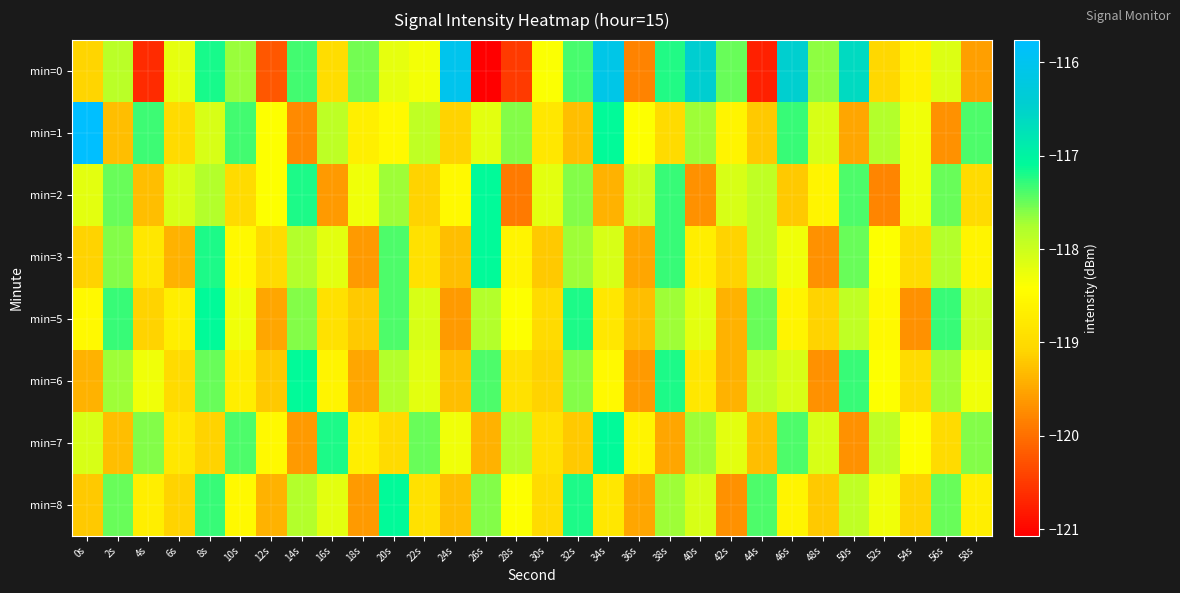

Reading left to right, transcribe all the data shown in this chart.

min=0: 0s=-119.1	2s=-117.9	4s=-120.6	6s=-118.2	8s=-117.2	10s=-117.7	12s=-120.2	14s=-117.4	16s=-119.0	18s=-117.5	20s=-118.2	22s=-118.3	24s=-116.0	26s=-121.1	28s=-120.5	30s=-118.4	32s=-117.4	34s=-116.1	36s=-119.8	38s=-117.2	40s=-116.4	42s=-117.5	44s=-120.7	46s=-116.5	48s=-117.6	50s=-116.6	52s=-119.0	54s=-118.6	56s=-118.1	58s=-119.6
min=1: 0s=-115.8	2s=-119.3	4s=-117.3	6s=-119.0	8s=-118.1	10s=-117.4	12s=-118.4	14s=-119.8	16s=-117.9	18s=-118.7	20s=-118.5	22s=-117.9	24s=-119.1	26s=-118.2	28s=-117.6	30s=-118.8	32s=-119.3	34s=-117.1	36s=-118.4	38s=-119.0	40s=-117.7	42s=-118.6	44s=-119.2	46s=-117.3	48s=-118.1	50s=-119.5	52s=-117.8	54s=-118.3	56s=-119.7	58s=-117.4
min=2: 0s=-118.2	2s=-117.5	4s=-119.3	6s=-118.1	8s=-117.8	10s=-119.0	12s=-118.4	14s=-117.2	16s=-119.6	18s=-118.3	20s=-117.7	22s=-119.1	24s=-118.5	26s=-117.1	28s=-119.9	30s=-118.2	32s=-117.6	34s=-119.4	36s=-118.0	38s=-117.3	40s=-119.7	42s=-118.1	44s=-117.9	46s=-119.2	48s=-118.6	50s=-117.4	52s=-119.8	54s=-118.3	56s=-117.5	58s=-119.0
min=3: 0s=-119.1	2s=-117.6	4s=-118.8	6s=-119.4	8s=-117.2	10s=-118.5	12s=-119.0	14s=-117.8	16s=-118.2	18s=-119.6	20s=-117.4	22s=-118.9	24s=-119.3	26s=-117.1	28s=-118.6	30s=-119.2	32s=-117.7	34s=-118.1	36s=-119.5	38s=-117.3	40s=-118.7	42s=-119.1	44s=-117.9	46s=-118.3	48s=-119.7	50s=-117.5	52s=-118.4	54s=-119.0	56s=-117.8	58s=-118.6
min=5: 0s=-118.5	2s=-117.3	4s=-119.1	6s=-118.7	8s=-117.1	10s=-118.3	12s=-119.5	14s=-117.6	16s=-118.9	18s=-119.2	20s=-117.4	22s=-118.1	24s=-119.6	26s=-117.8	28s=-118.4	30s=-119.0	32s=-117.2	34s=-118.8	36s=-119.3	38s=-117.7	40s=-118.2	42s=-119.4	44s=-117.5	46s=-118.6	48s=-119.1	50s=-117.9	52s=-118.5	54s=-119.7	56s=-117.3	58s=-118.0
min=6: 0s=-119.4	2s=-117.7	4s=-118.3	6s=-119.0	8s=-117.5	10s=-118.7	12s=-119.2	14s=-117.1	16s=-118.6	18s=-119.5	20s=-117.8	22s=-118.2	24s=-119.3	26s=-117.4	28s=-118.9	30s=-119.1	32s=-117.6	34s=-118.5	36s=-119.6	38s=-117.2	40s=-118.8	42s=-119.4	44s=-117.9	46s=-118.1	48s=-119.7	50s=-117.3	52s=-118.4	54s=-119.0	56s=-117.7	58s=-118.3
min=7: 0s=-118.1	2s=-119.3	4s=-117.6	6s=-118.8	8s=-119.1	10s=-117.4	12s=-118.5	14s=-119.6	16s=-117.2	18s=-118.7	20s=-119.0	22s=-117.5	24s=-118.3	26s=-119.4	28s=-117.8	30s=-118.9	32s=-119.2	34s=-117.1	36s=-118.6	38s=-119.5	40s=-117.7	42s=-118.2	44s=-119.3	46s=-117.4	48s=-118.1	50s=-119.7	52s=-117.9	54s=-118.4	56s=-119.0	58s=-117.6
min=8: 0s=-119.2	2s=-117.5	4s=-118.7	6s=-119.1	8s=-117.3	10s=-118.5	12s=-119.4	14s=-117.8	16s=-118.2	18s=-119.6	20s=-117.1	22s=-118.9	24s=-119.3	26s=-117.6	28s=-118.4	30s=-119.0	32s=-117.2	34s=-118.8	36s=-119.5	38s=-117.7	40s=-118.1	42s=-119.7	44s=-117.4	46s=-118.6	48s=-119.2	50s=-117.9	52s=-118.3	54s=-119.1	56s=-117.5	58s=-118.7